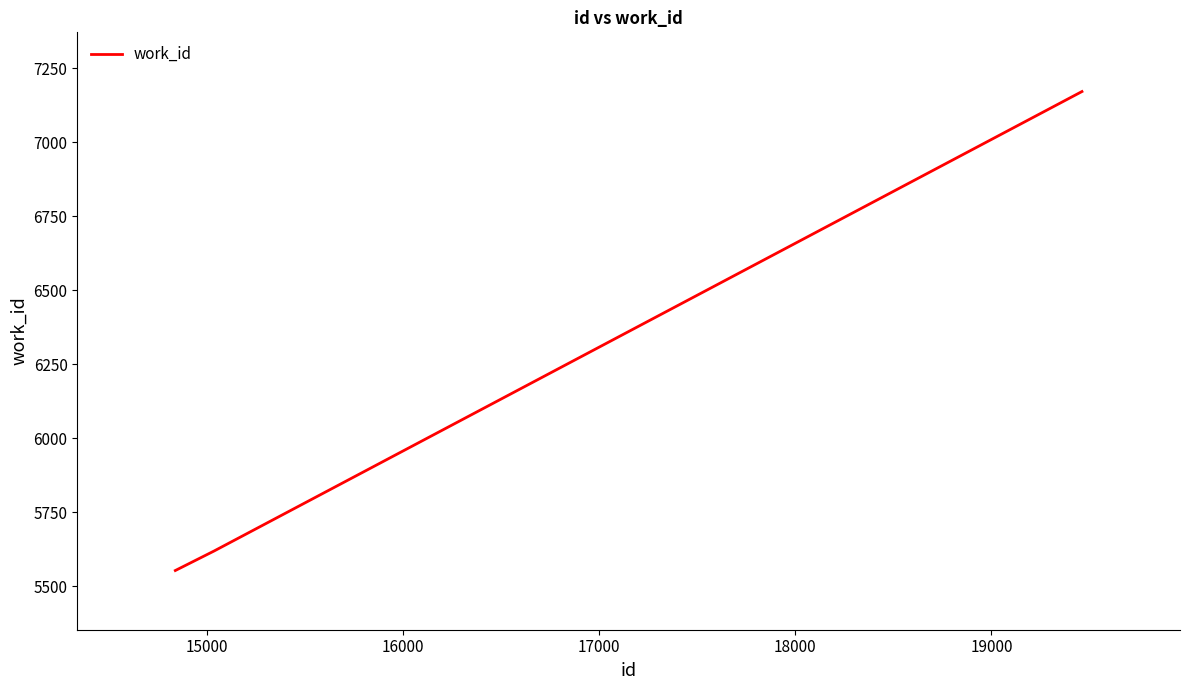

Reading left to right, extract all data points from this chart.

5553	5619	7171